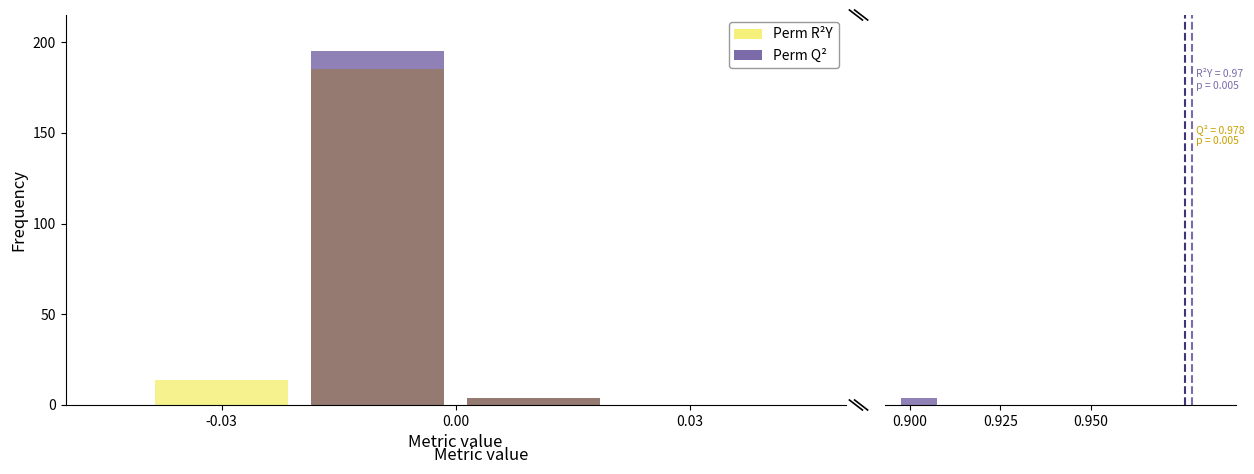

Count the Perm Q² values in the range 0 to 1.

2